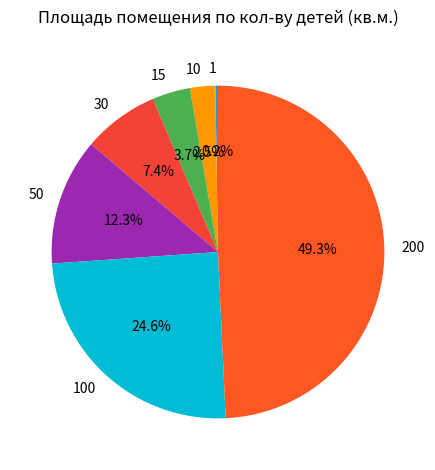

Which category has the biggest portion of the pie?

200